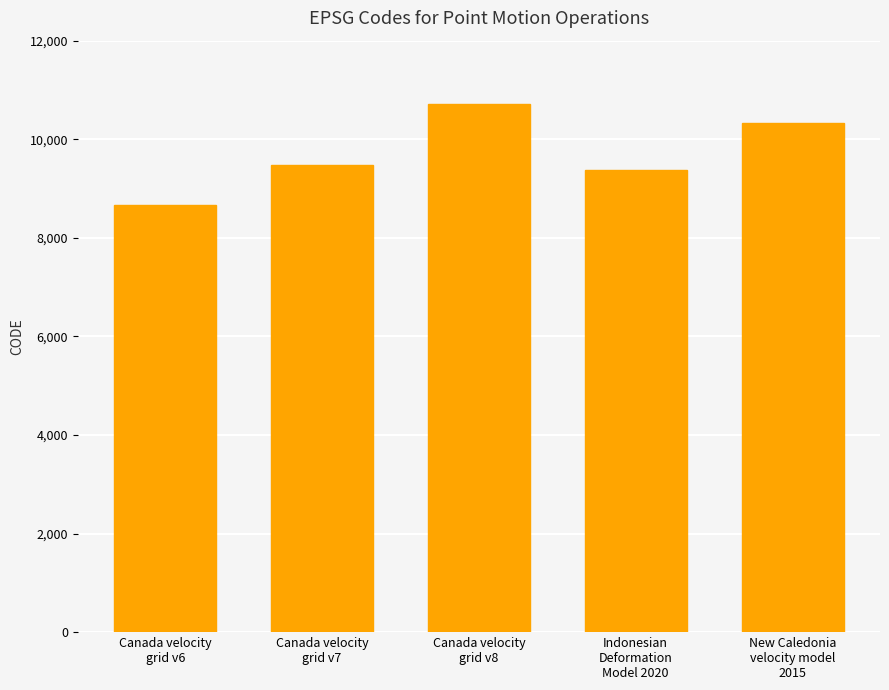

Is it true that the value at Canada velocity
grid v7 is 9483?

True